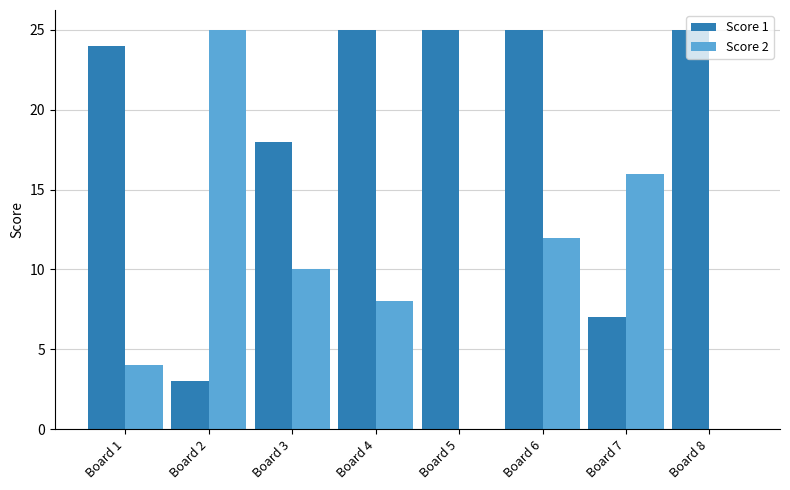

Is the value of Score 2 at Board 6 greater than the value of Score 1 at Board 5?

No